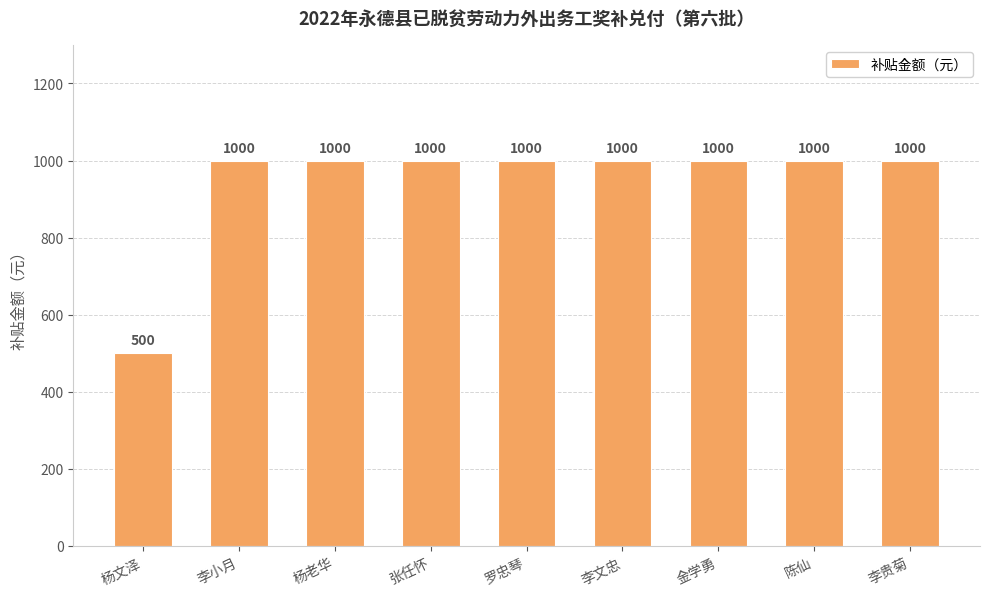

What is the ratio of the value at 罗忠琴 to the value at 李小月?

1.0